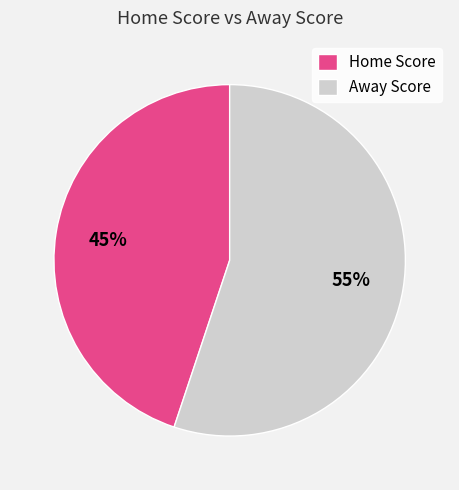

What is the ratio of the value at Away Score to the value at Home Score?

1.2